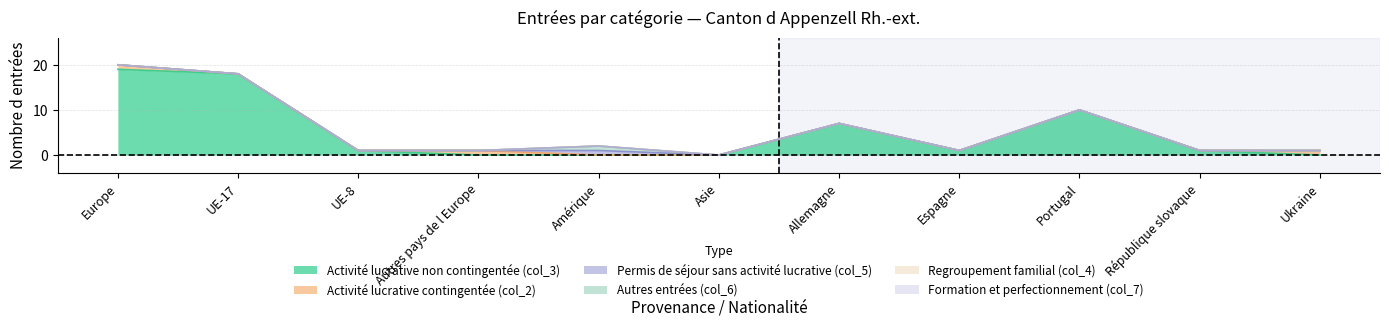

True or false: Activité lucrative contingentée (col_2) and Activité lucrative non contingentée (col_3) cross at least once.

True